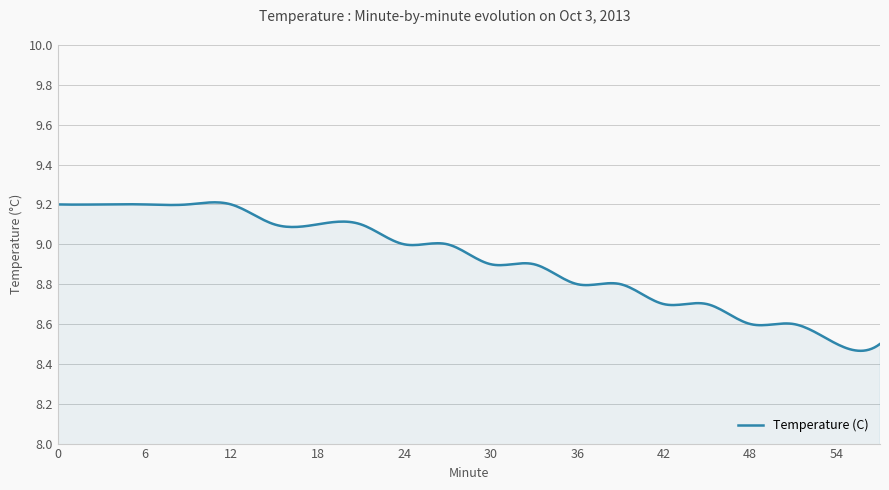

What is the sum of all values?

2675.2